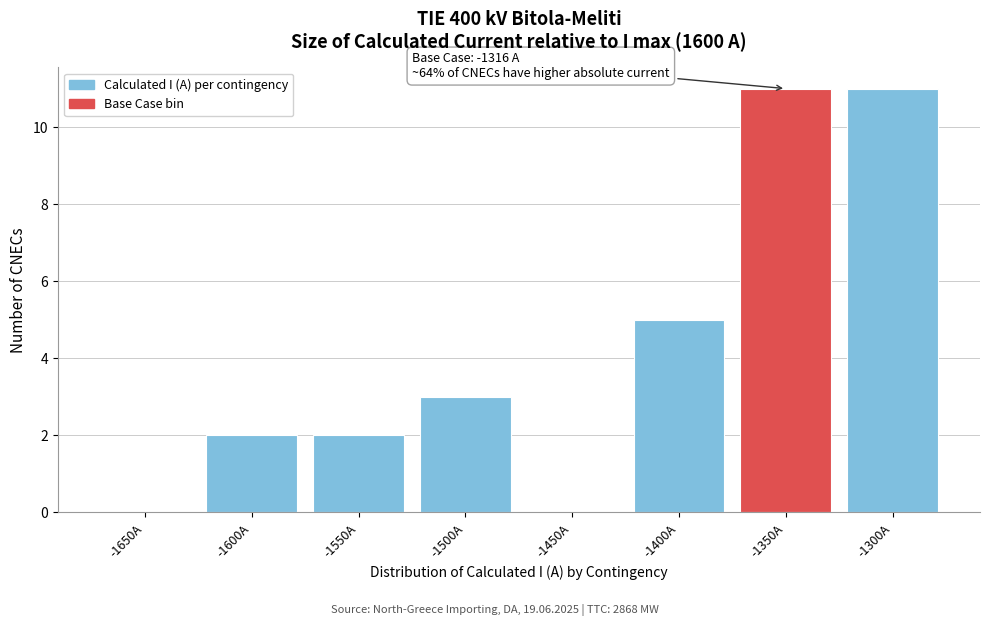

Reading right to left, extract all data points from this chart.

-1300A=11	-1350A=11	-1400A=5	-1450A=0	-1500A=3	-1550A=2	-1600A=2	-1650A=0